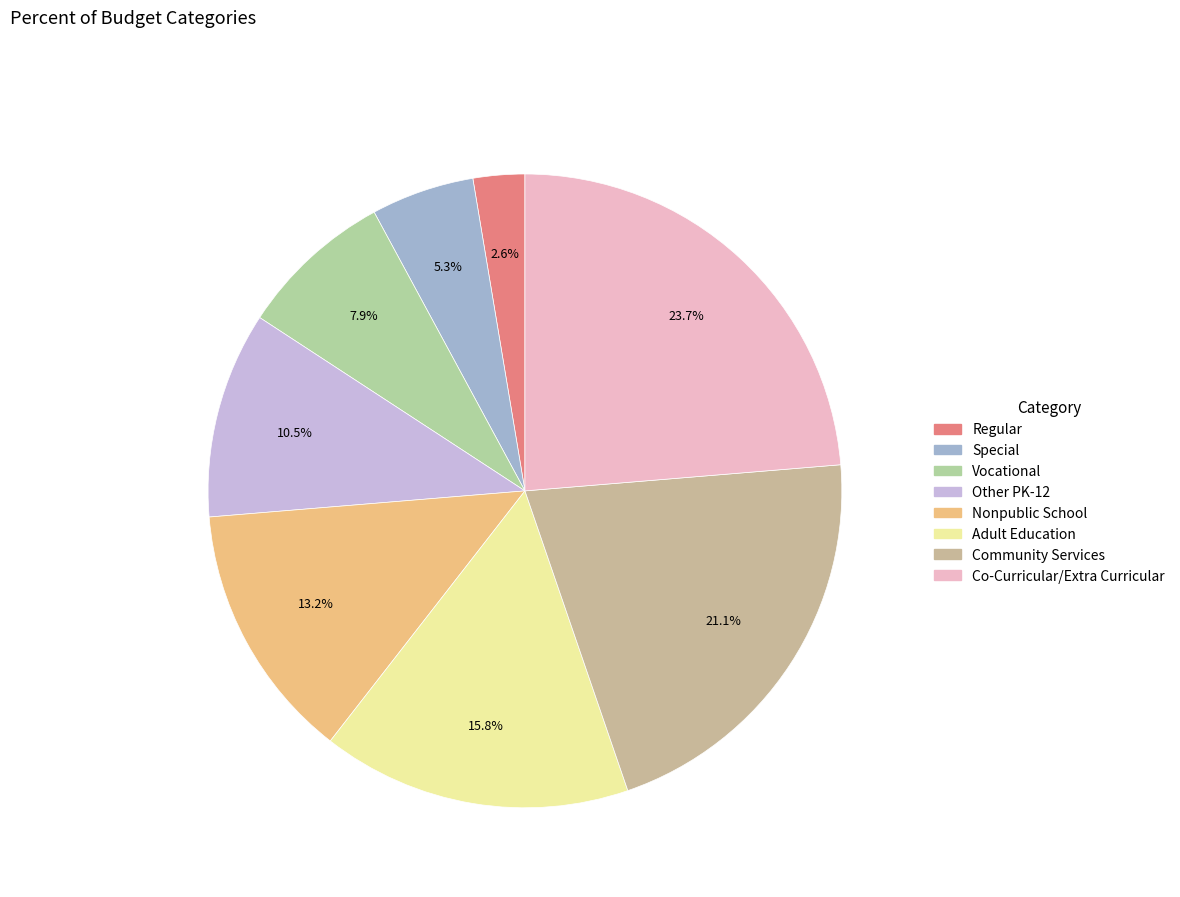

True or false: Community Services accounts for 13% of the total.

False